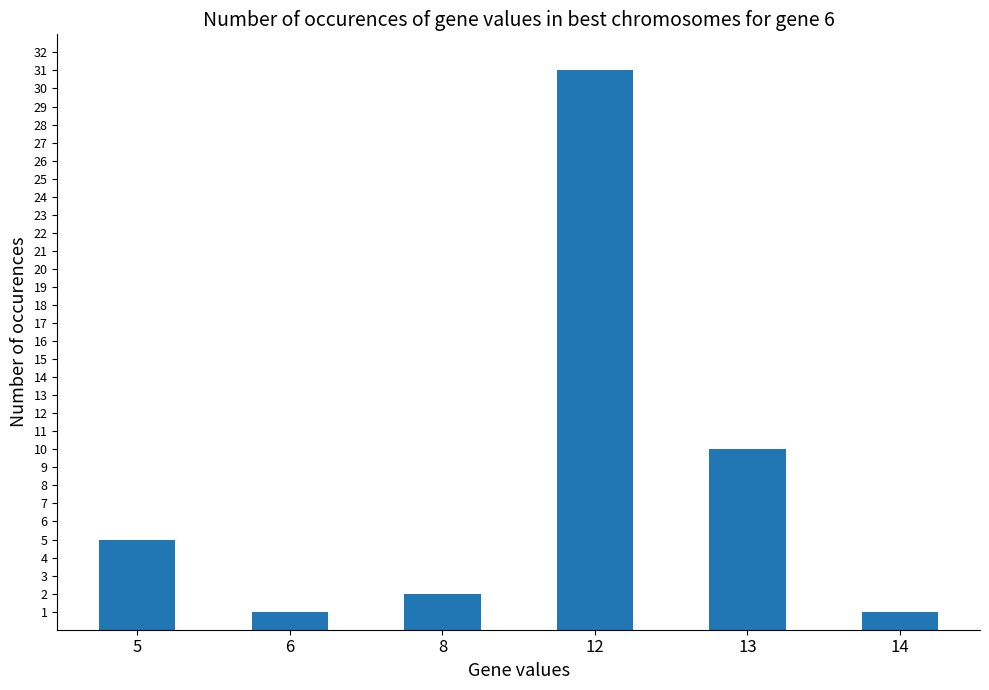

What is the change in value from 5 to 13?

+5